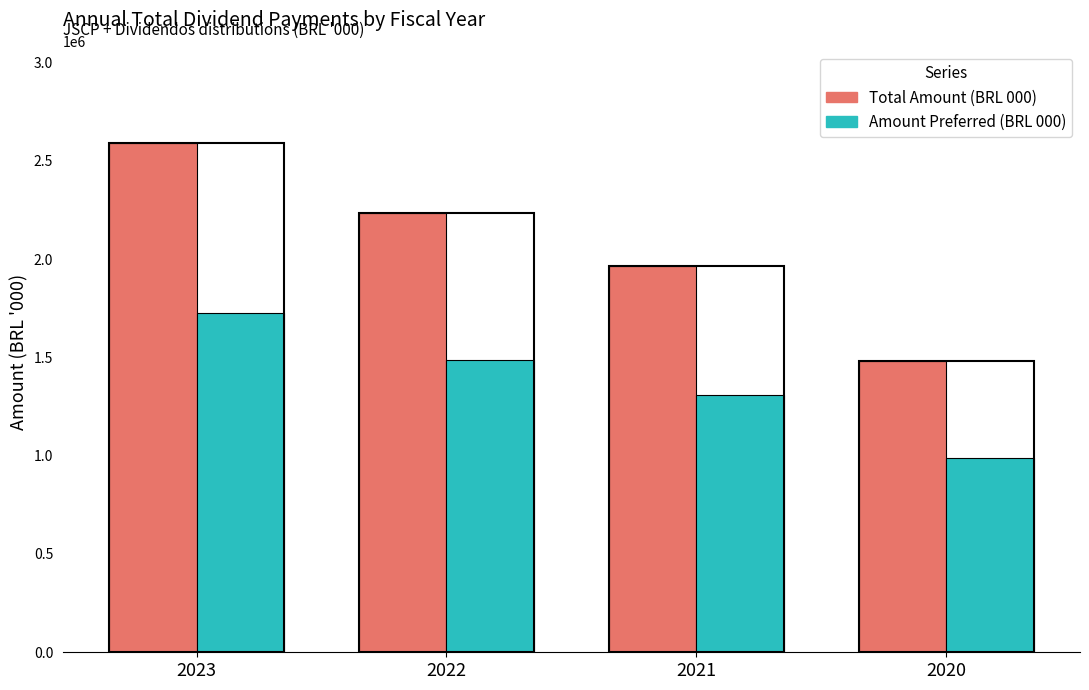

Between 2022 and 2020, which series saw the biggest shift?

Total Amount (BRL 000)